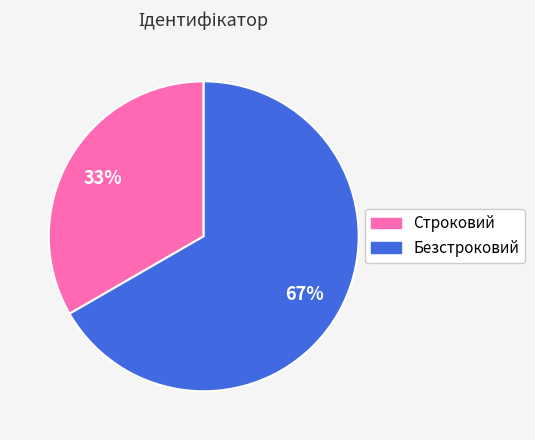

Is it true that Безстроковий is 53% of the pie?

False